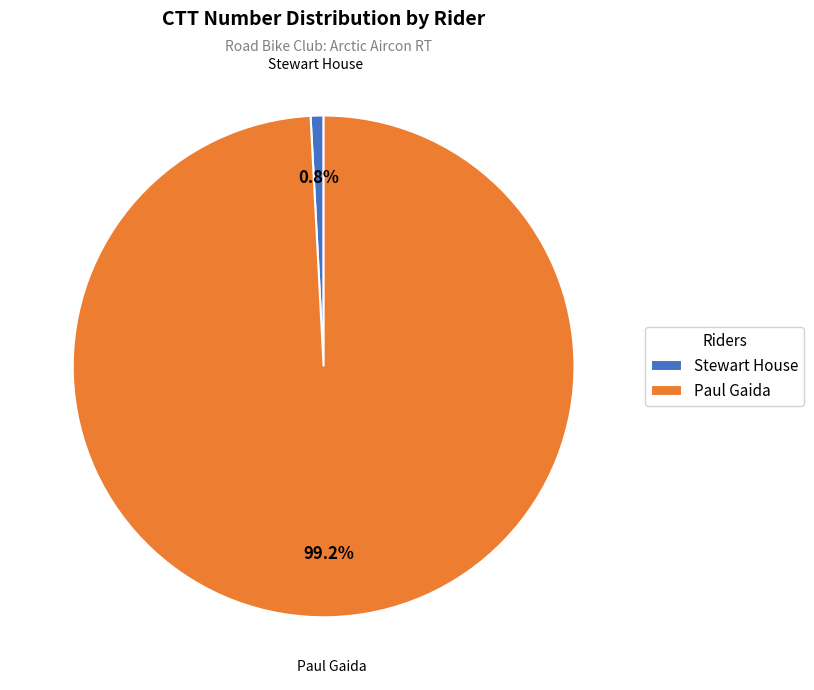

Does Stewart House account for over 50% of the chart?

No